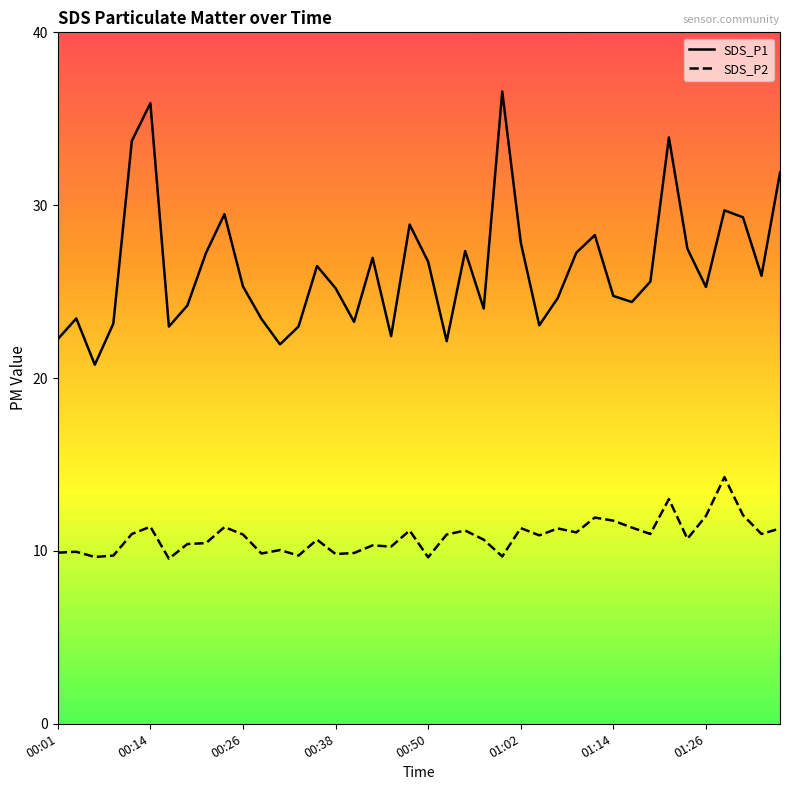

True or false: SDS_P2 and SDS_P1 intersect in this chart.

False